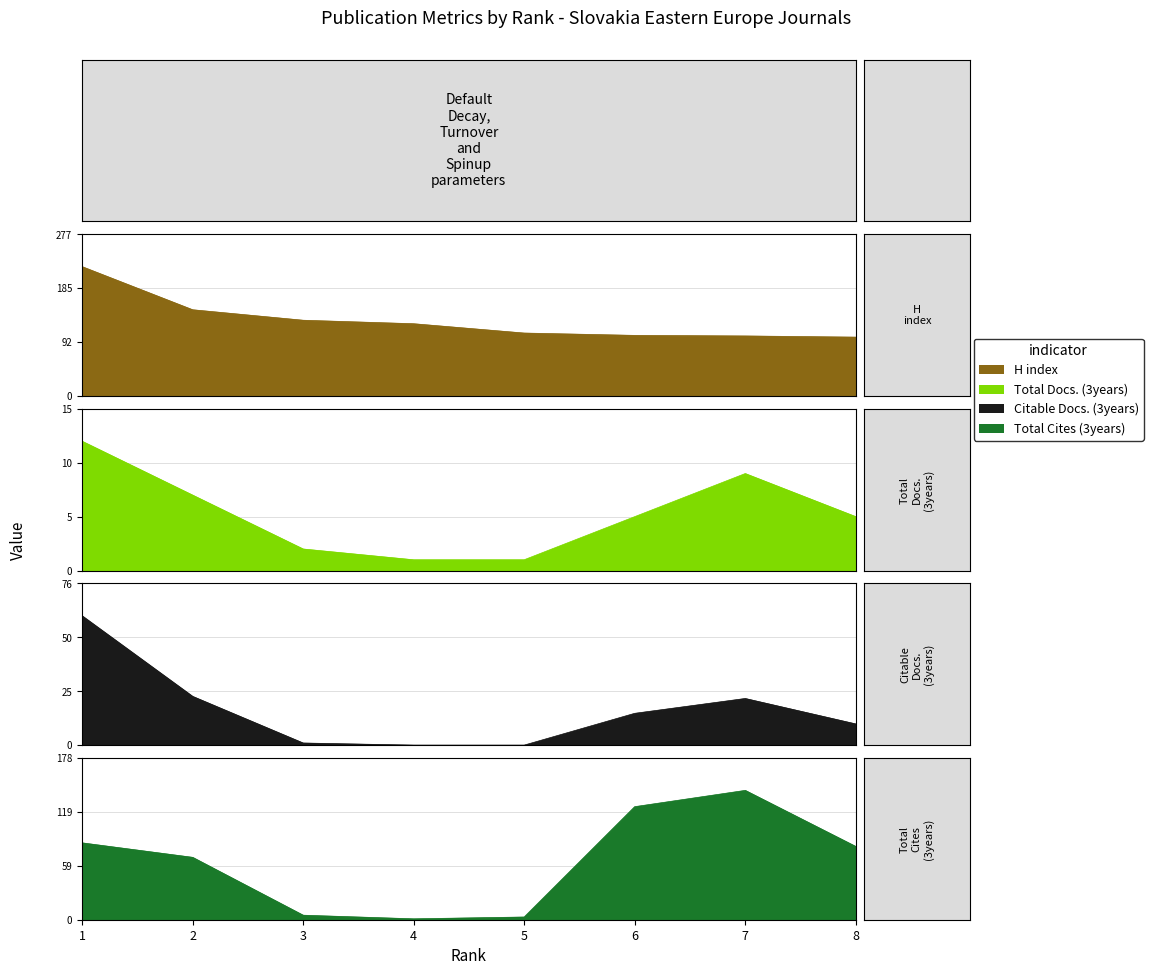

List the series in order of their peak value, highest first.

H index, Total Cites (3years), Citable Docs. (3years), Total Docs. (3years)